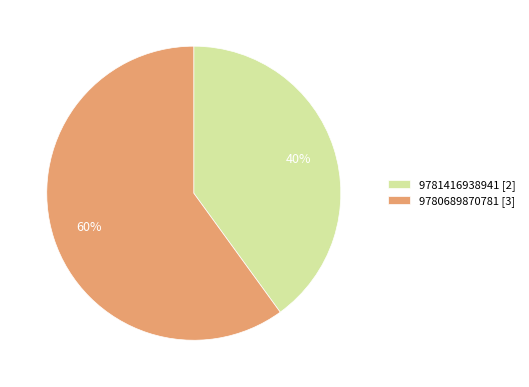

Is there any slice that represents more than half of the pie?

Yes